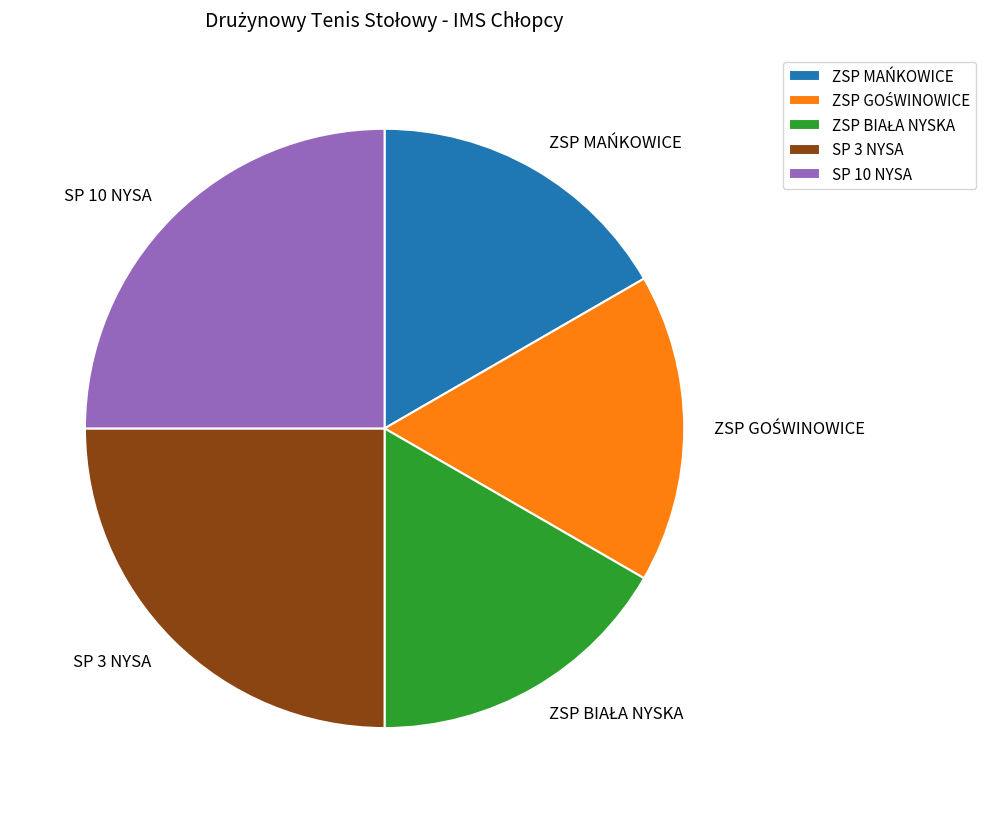

Does SP 10 NYSA account for over 50% of the chart?

No